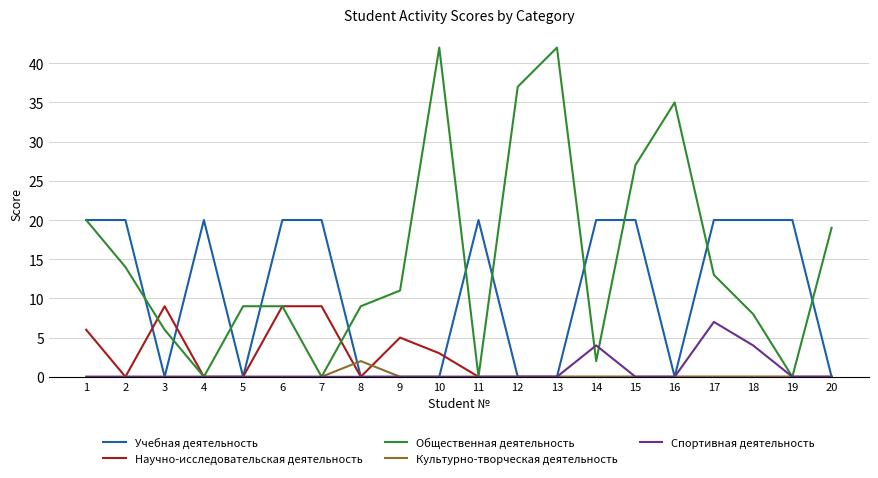

Is the value of Общественная деятельность at 12 greater than the value of Спортивная деятельность at 11?

Yes